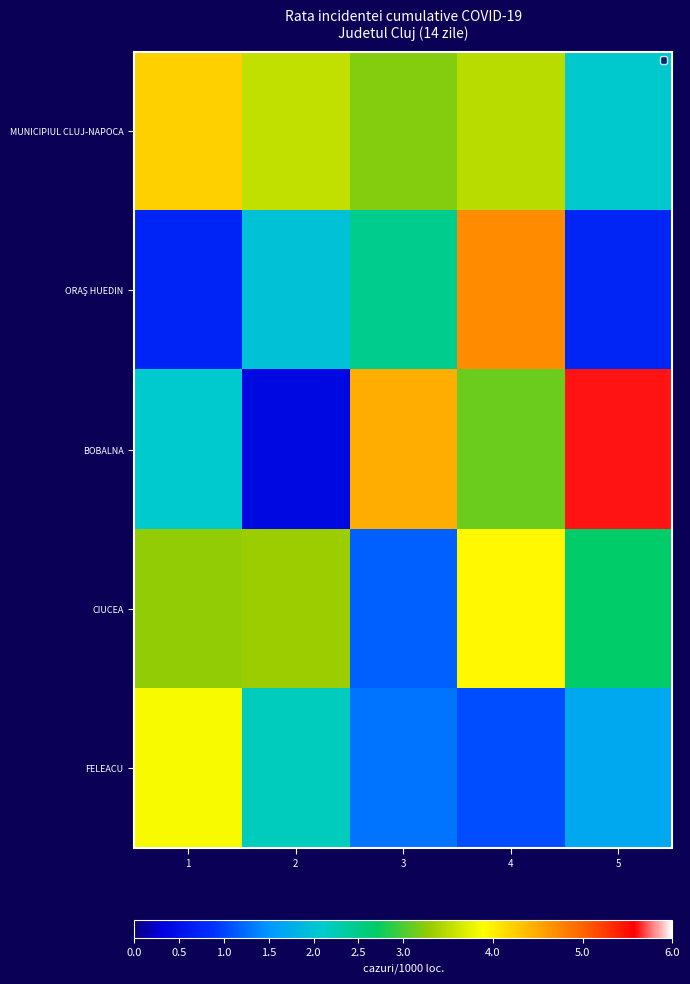

List the series in order of their peak value, highest first.

BOBALNA, ORAŞ HUEDIN, MUNICIPIUL CLUJ-NAPOCA, CIUCEA, FELEACU